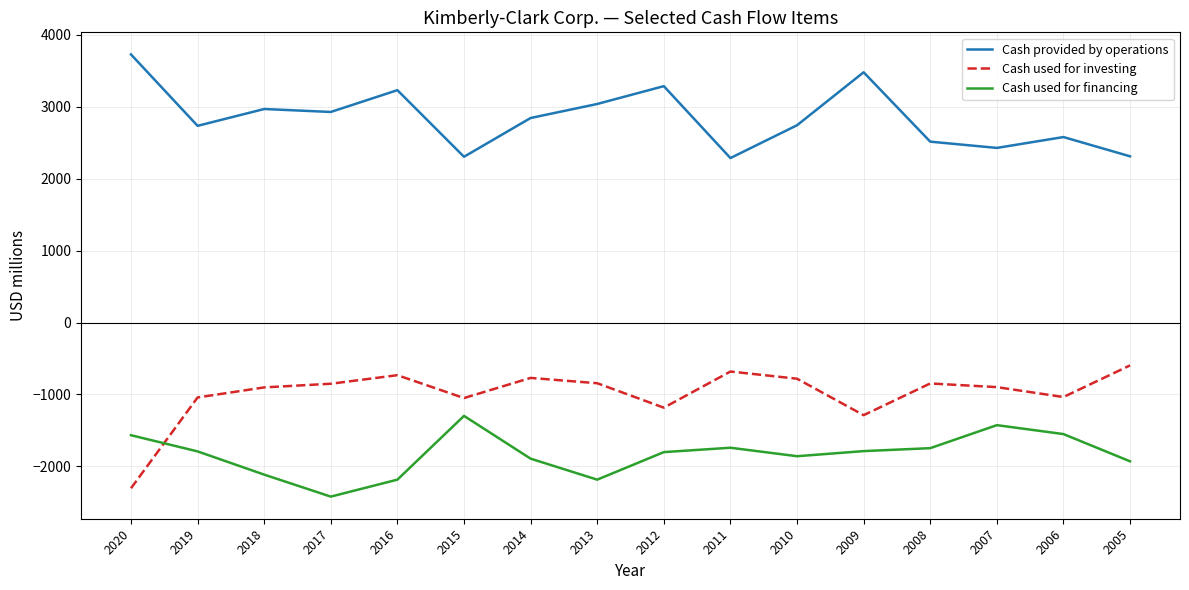

What is the spread (max minus min) of values at 2006?

4131